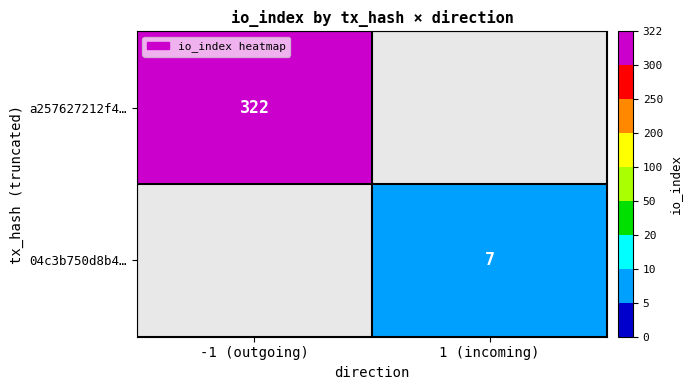

The 04c3b750d8b4… series shows 7 at 1 (incoming). True or false?

True